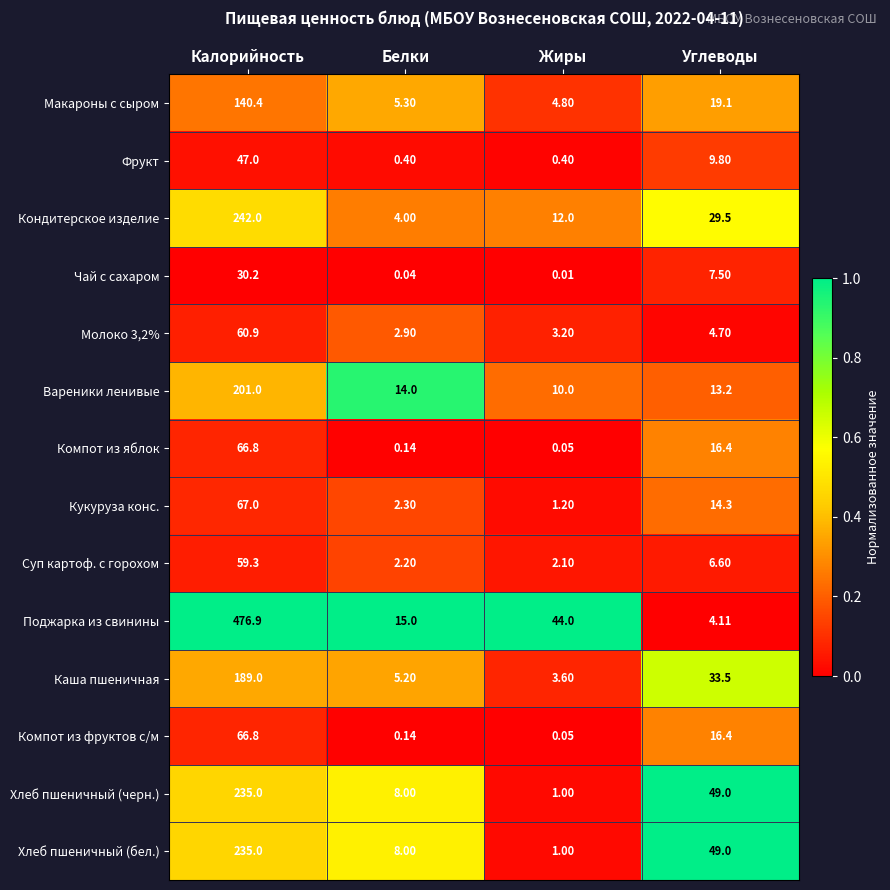

At which label is Чай с сахаром closest to 15?

Углеводы